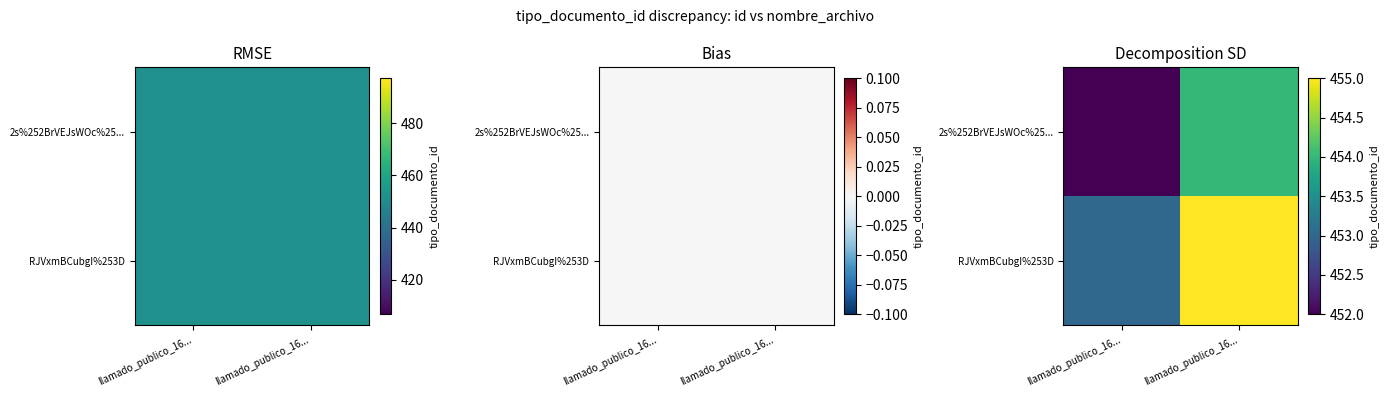

How many categories are shown in the chart?

2